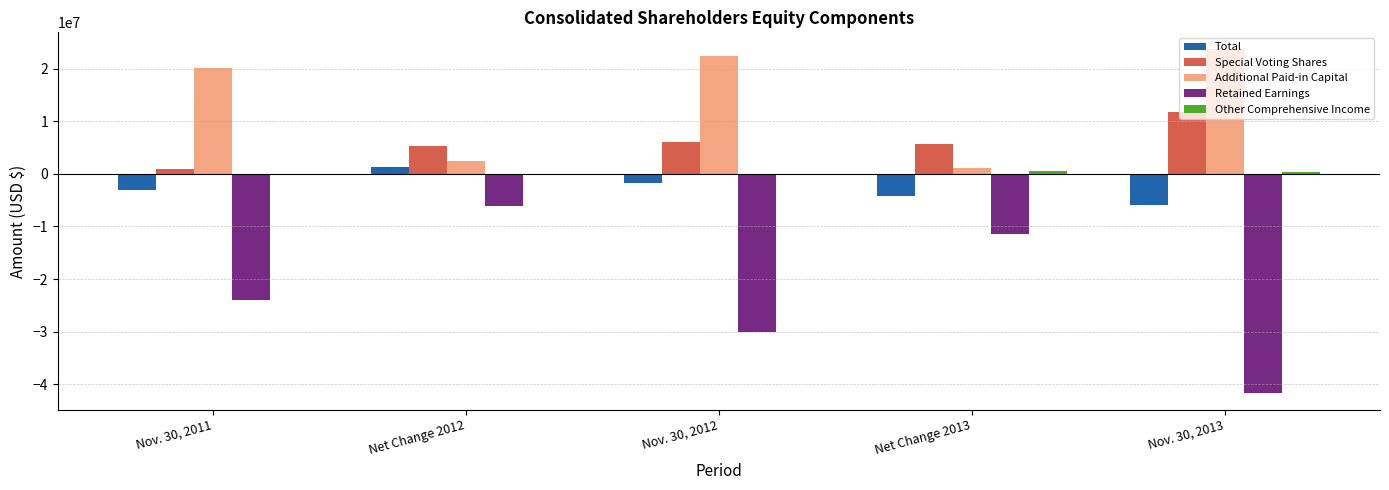

What is the sum of all Total values?

-13678023